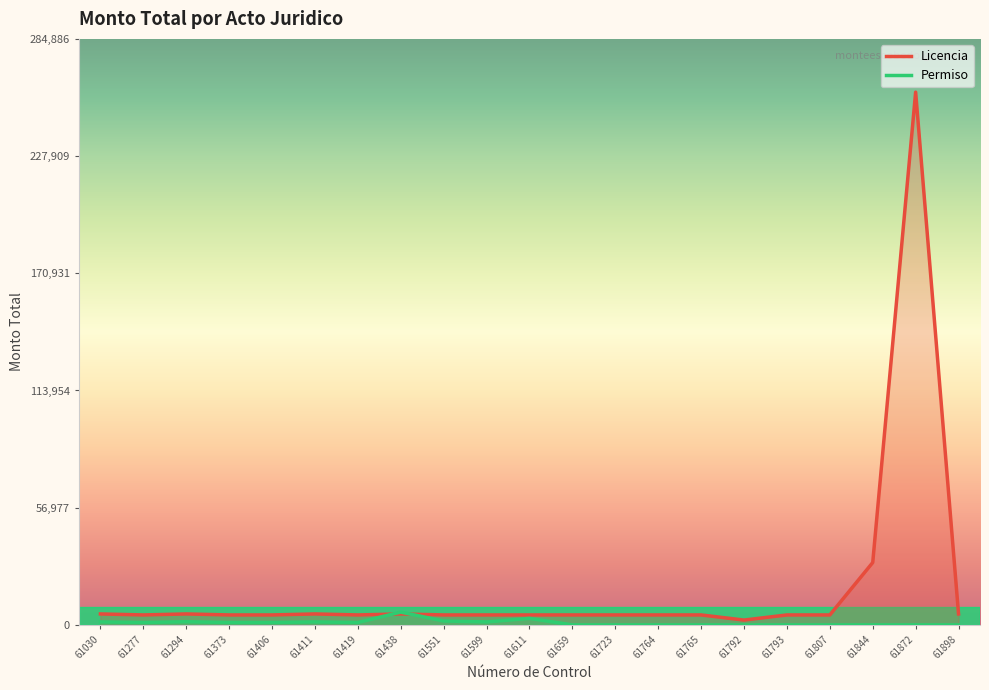

What are all the series names shown in the legend?

Licencia, Permiso